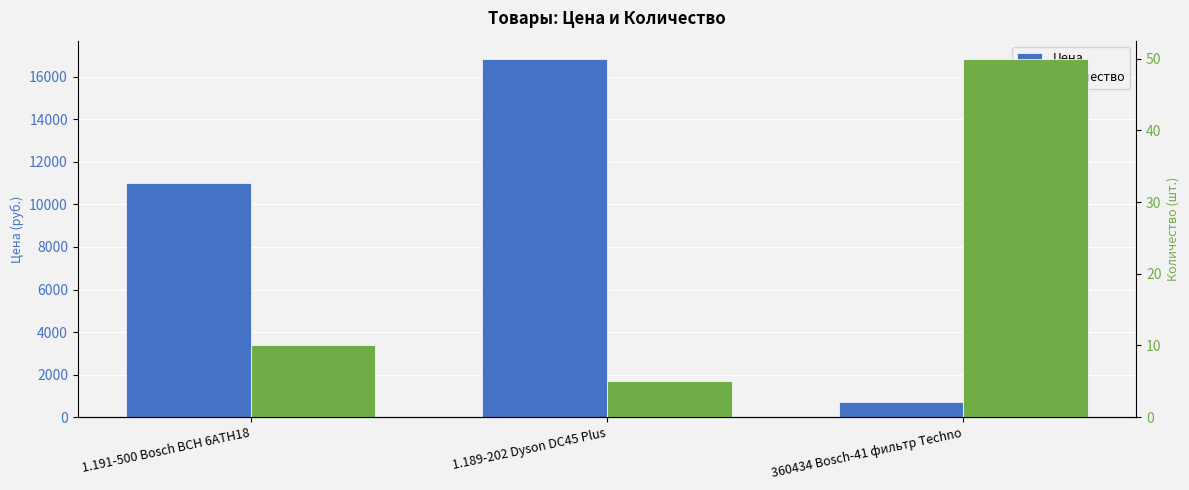

What position from the left is 1.191-500 Bosch BCH 6ATH18?

1